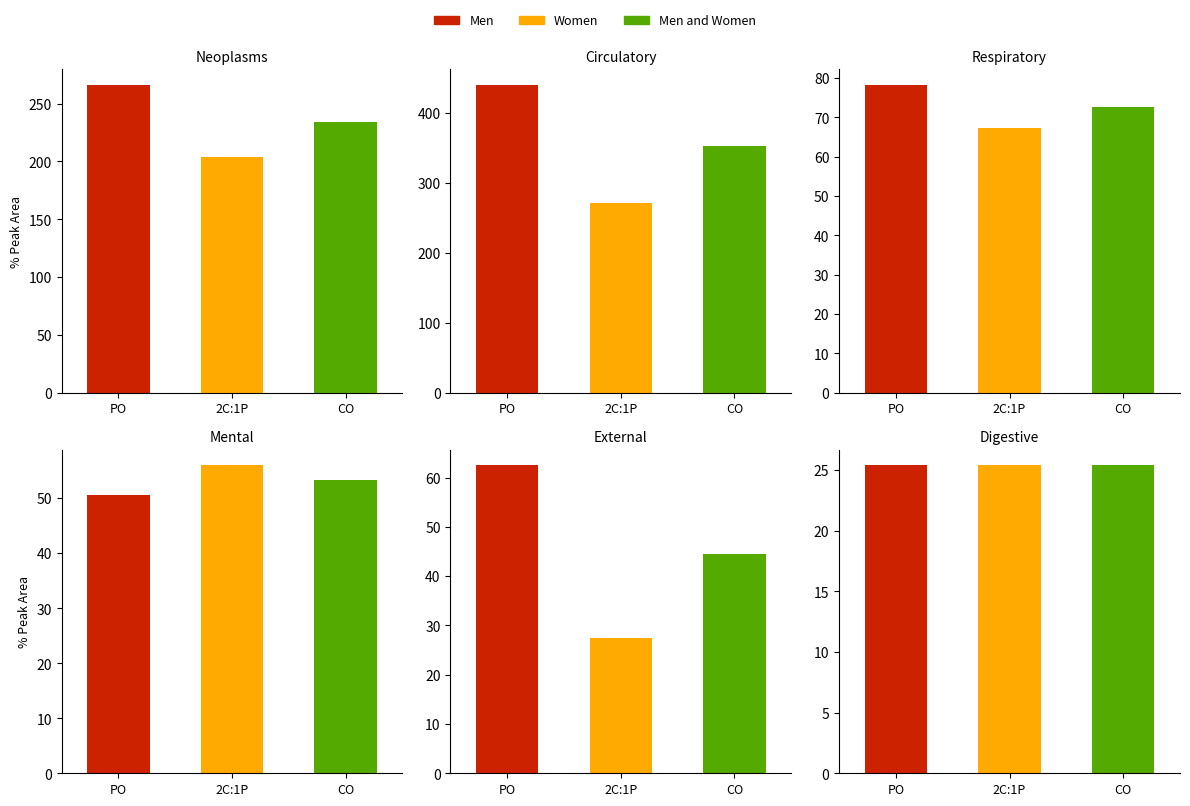

True or false: Women has a value of 271.6 at Circulatory.

True